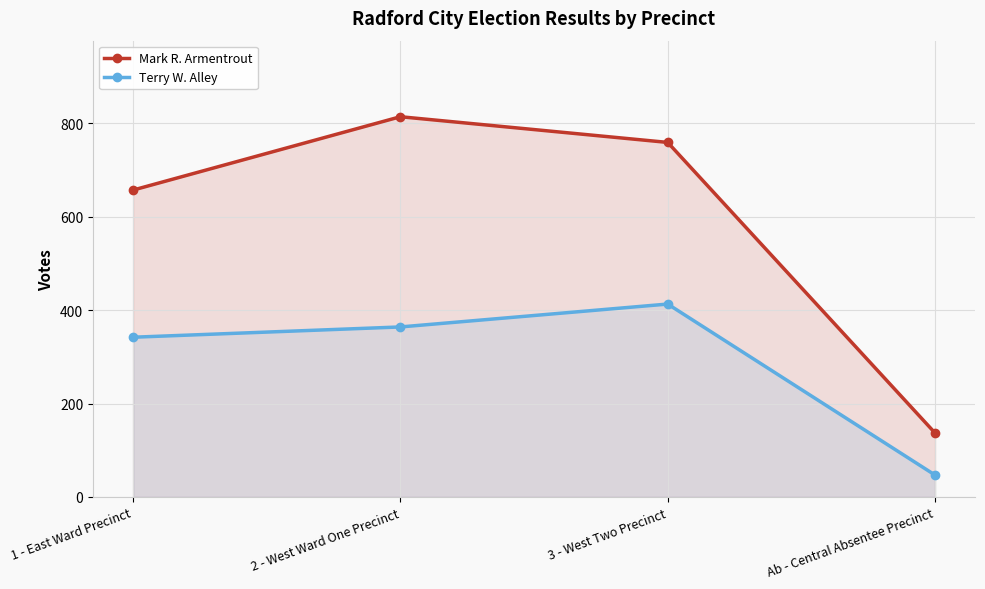

At which category is the sum across all series the highest?

2 - West Ward One Precinct